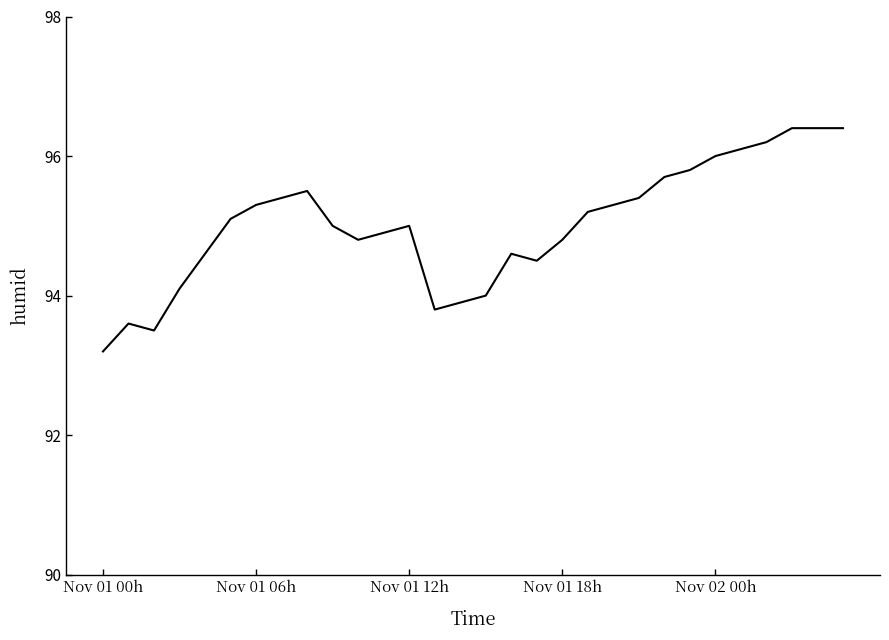

What is the maximum value shown in the chart?

96.4